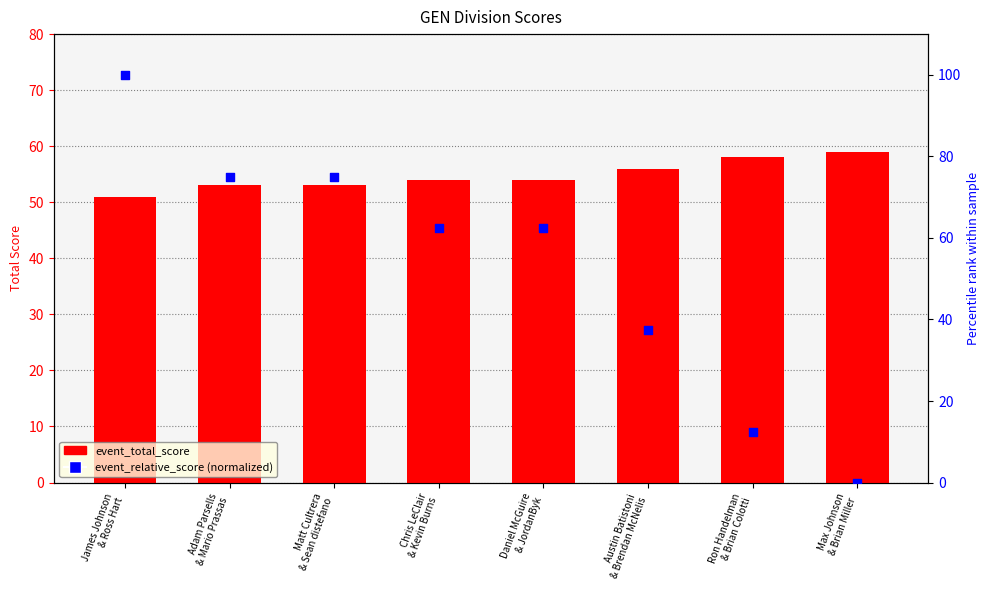

Which series reaches the maximum Y coordinate?

event_relative_score (normalized)